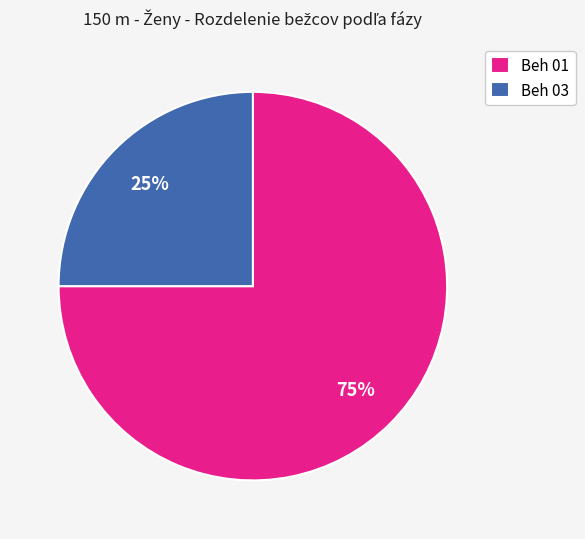

Does Beh 01 account for over 50% of the chart?

Yes